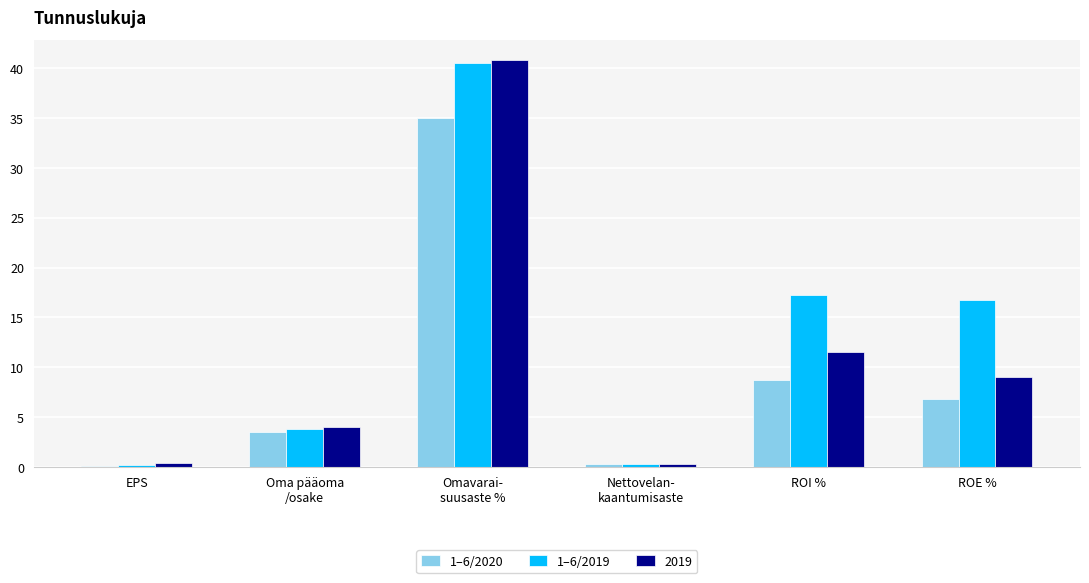

How many groups of bars are there?

6